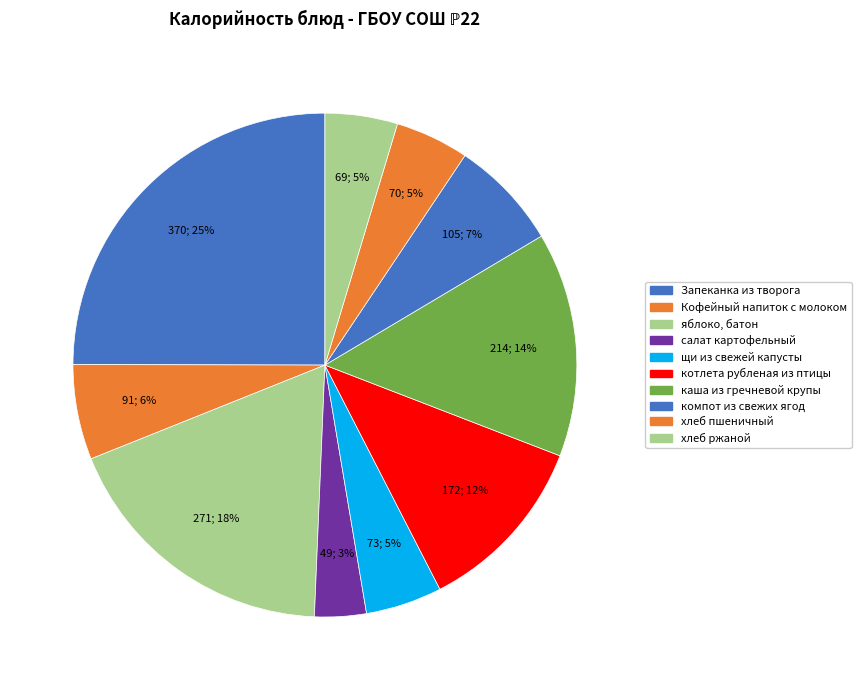

Is it true that компот из свежих ягод is 13% of the pie?

False